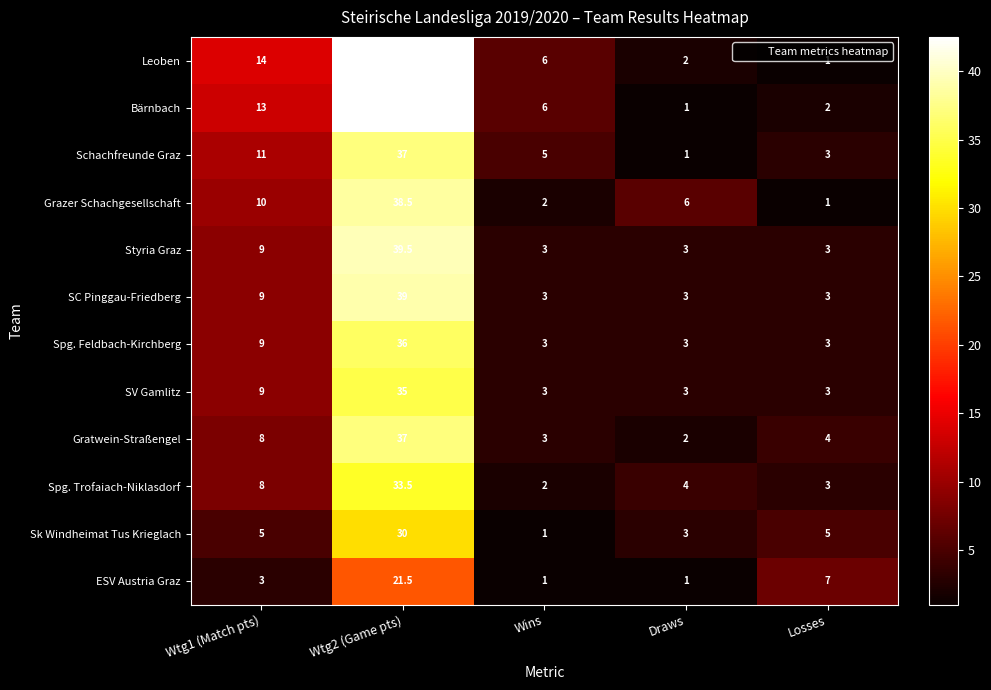

Where is SV Gamlitz nearest to the value 19?

Wtg1 (Match pts)